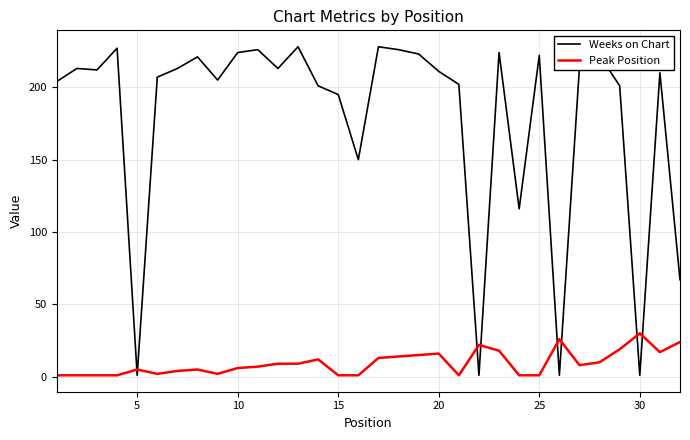

Reading left to right, extract all data points from this chart.

Weeks on Chart: 204	213	212	227	1	207	213	221	205	224	226	213	228	201	195	150	228	226	223	211	202	1	224	116	222	1	214	222	201	1	210	67
Peak Position: 1	1	1	1	5	2	4	5	2	6	7	9	9	12	1	1	13	14	15	16	1	22	18	1	1	26	8	10	19	30	17	24